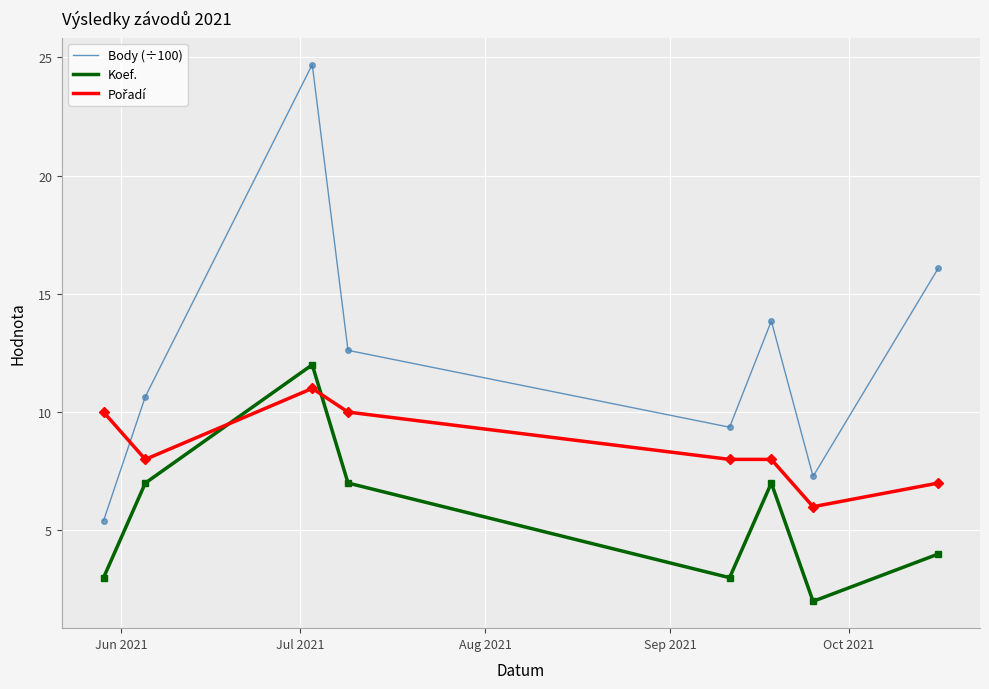

True or false: Body (÷100) and Koef. cross at least once.

False